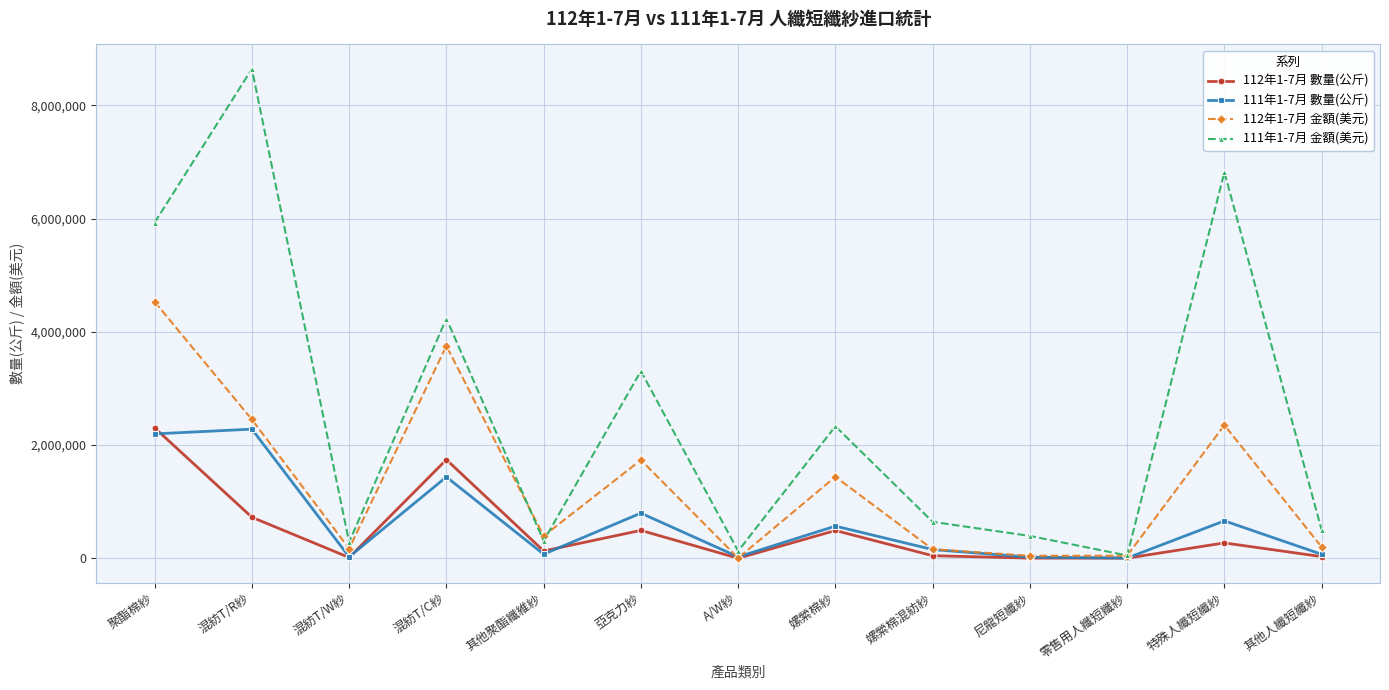

What is the spread (max minus min) of values at 混紡T/W紗?

270196